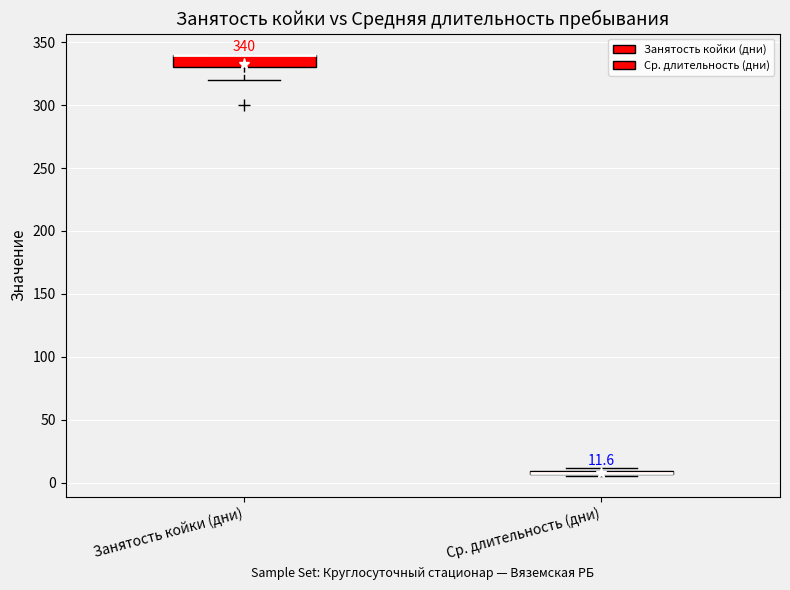

Which box is the tallest, from its lower edge to its upper edge?

Занятость койки (дни)